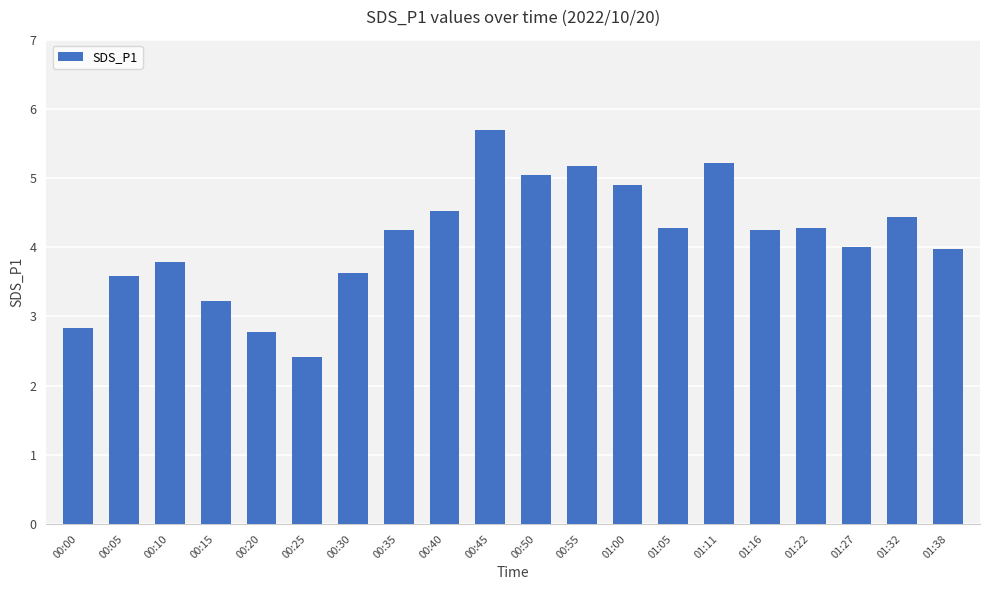

What is the maximum value shown in the chart?

5.7